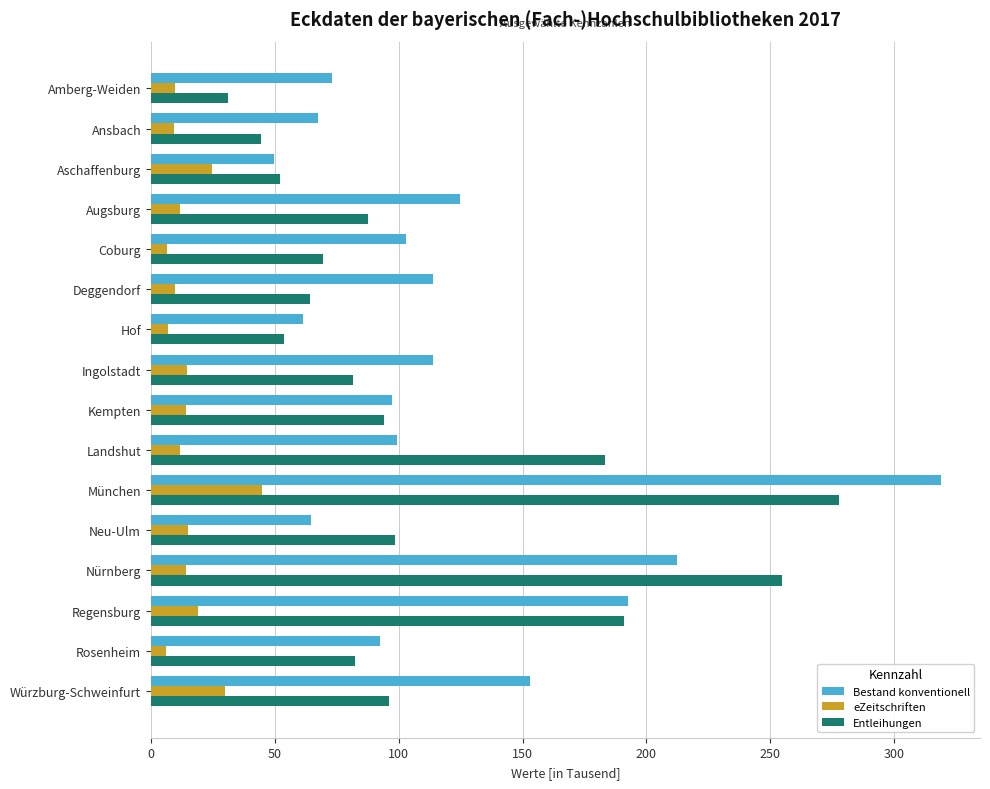

What is the sum of all Entleihungen values?

1763.1